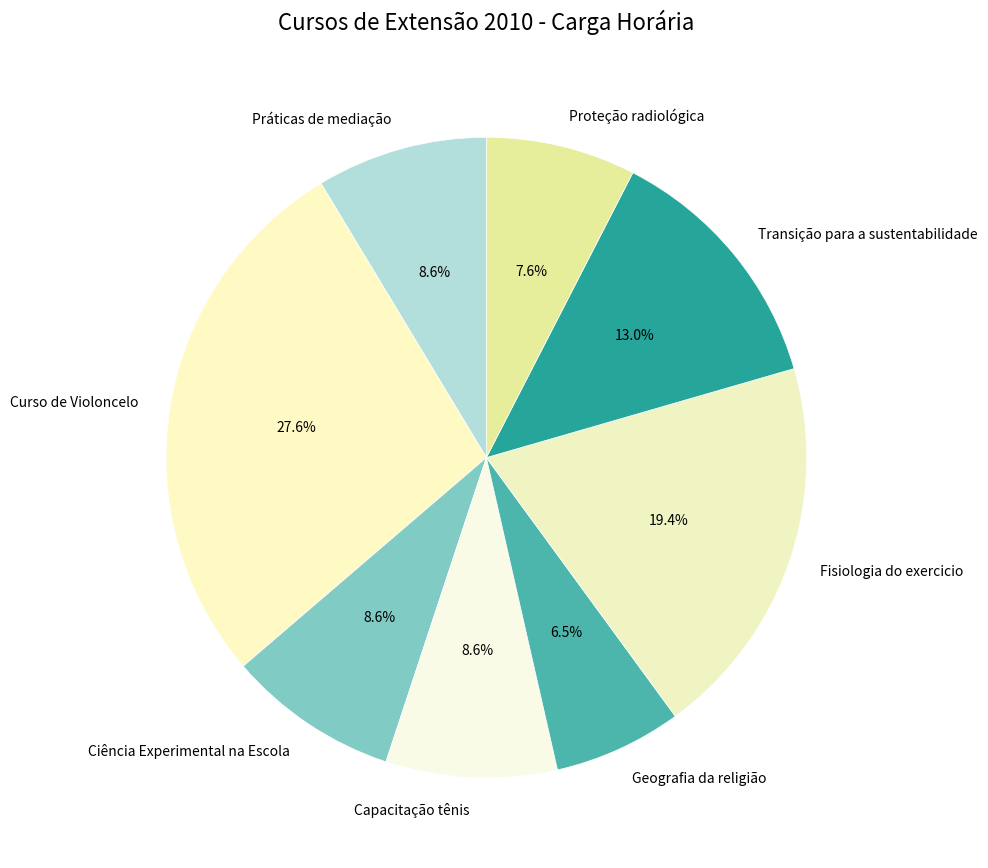

Does Práticas de mediação account for over 50% of the chart?

No